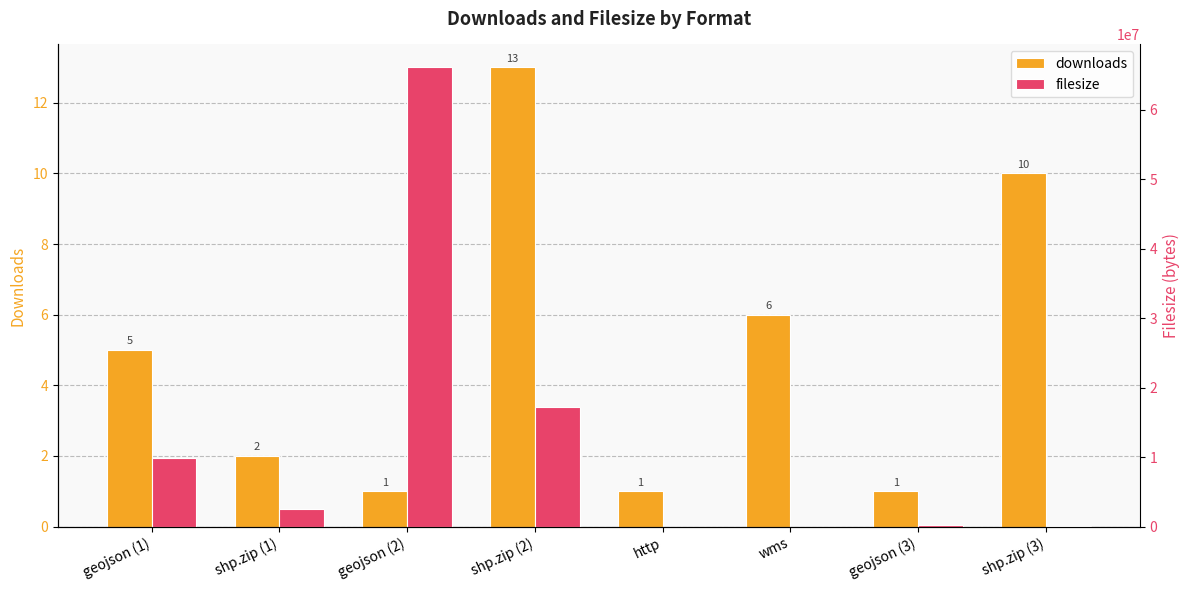

How many positive values does the filesize series have?

6